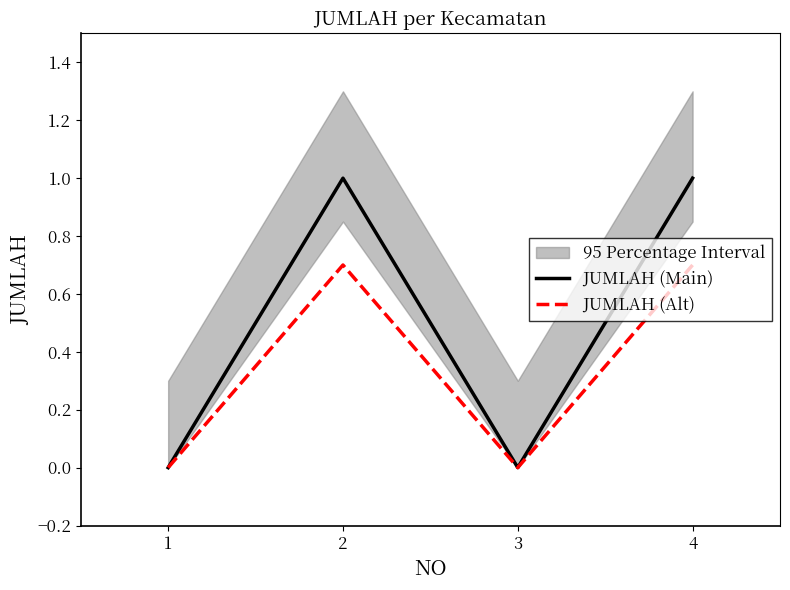

How many distinct data groups are displayed?

2